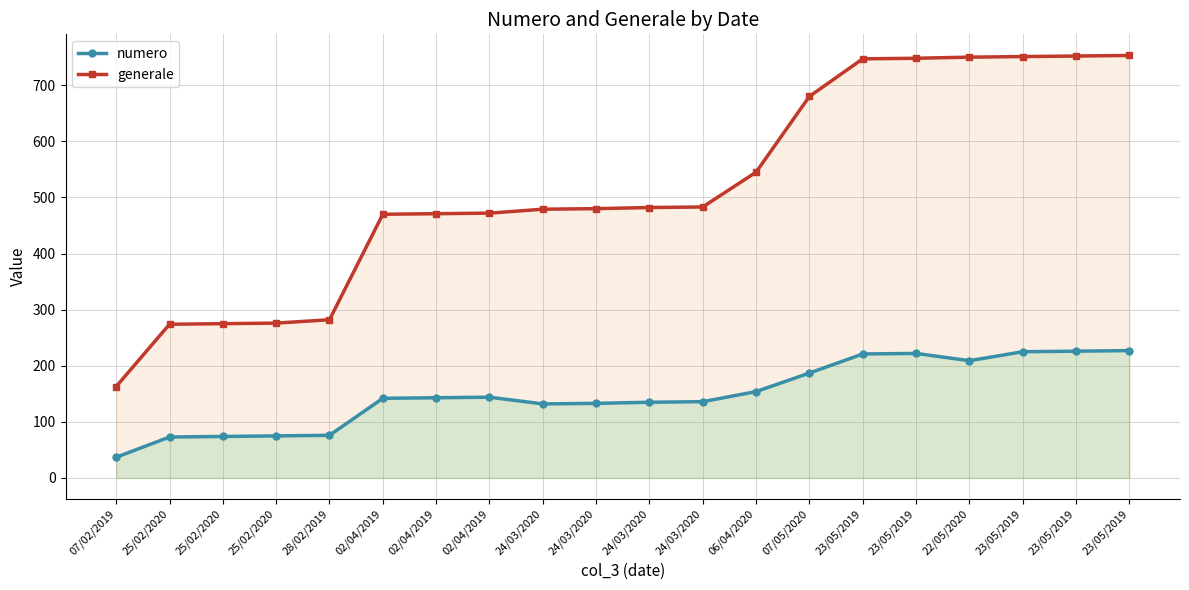

How many values in the generale series exceed 482?

9